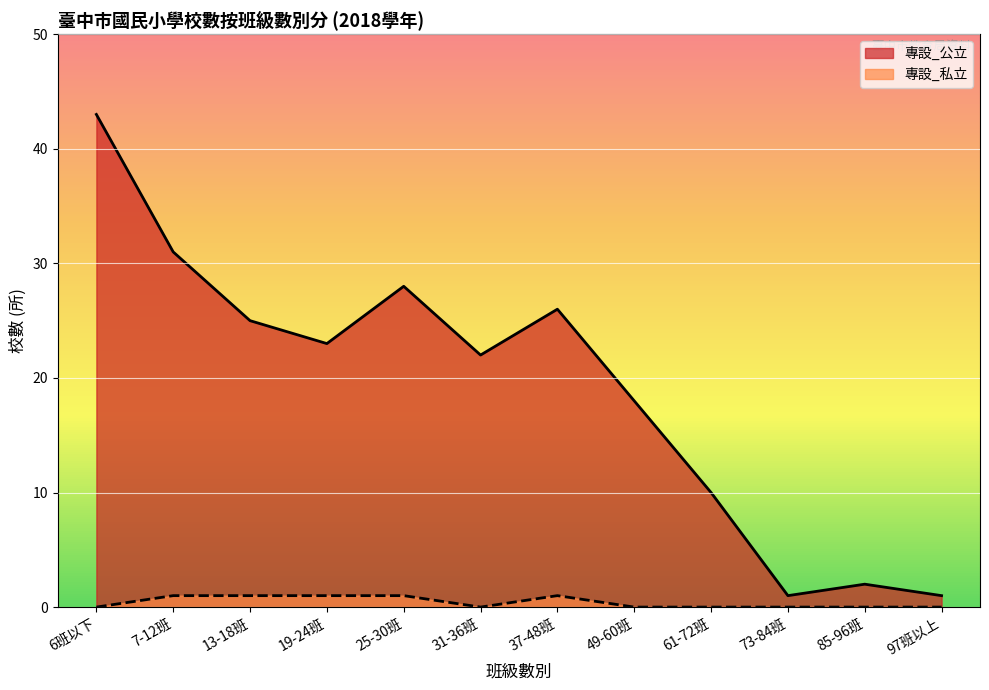

Reading left to right, what are all the values shown in this chart?

專設_公立: 6班以下=43	7-12班=31	13-18班=25	19-24班=23	25-30班=28	31-36班=22	37-48班=26	49-60班=18	61-72班=10	73-84班=1	85-96班=2	97班以上=1
專設_私立: 6班以下=0	7-12班=1	13-18班=1	19-24班=1	25-30班=1	31-36班=0	37-48班=1	49-60班=0	61-72班=0	73-84班=0	85-96班=0	97班以上=0